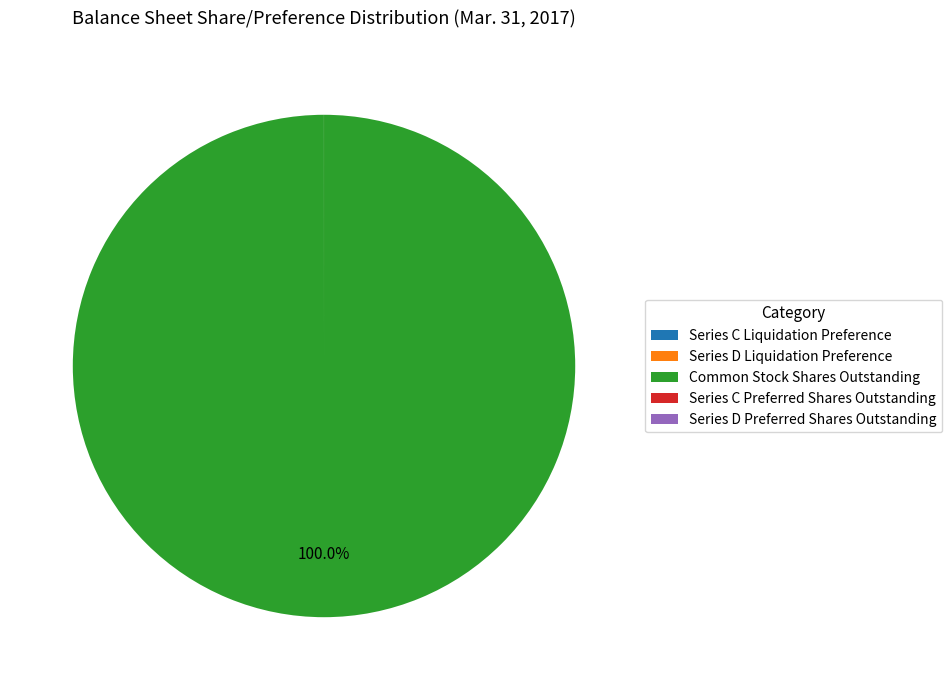

Which slice represents more than half of the pie?

Common Stock Shares Outstanding